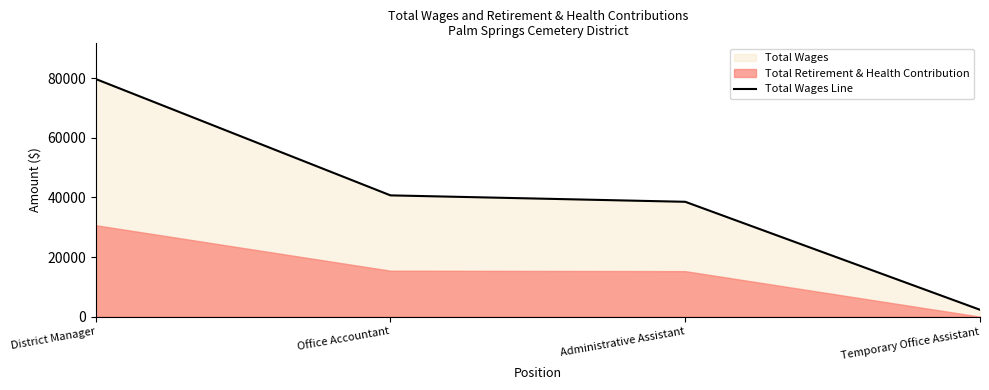

How many categories are shown in the chart?

4